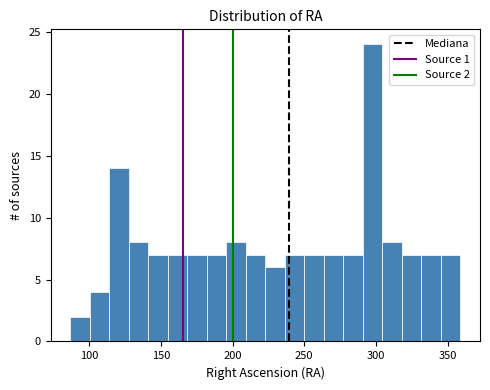

Around what value on the x-axis is the tallest bar? Give the approximate position of its centre, as read against the axis.

300